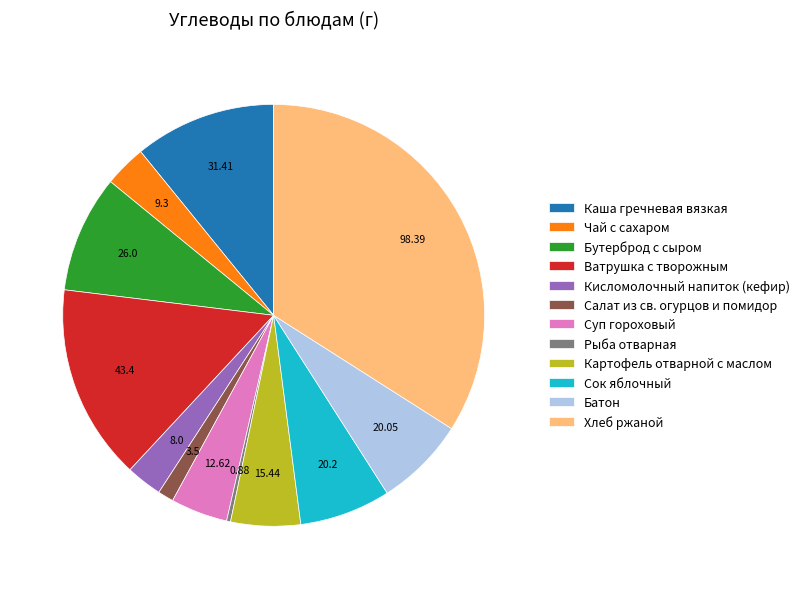

Between Бутерброд с сыром and Каша гречневая вязкая, which is larger?

Каша гречневая вязкая